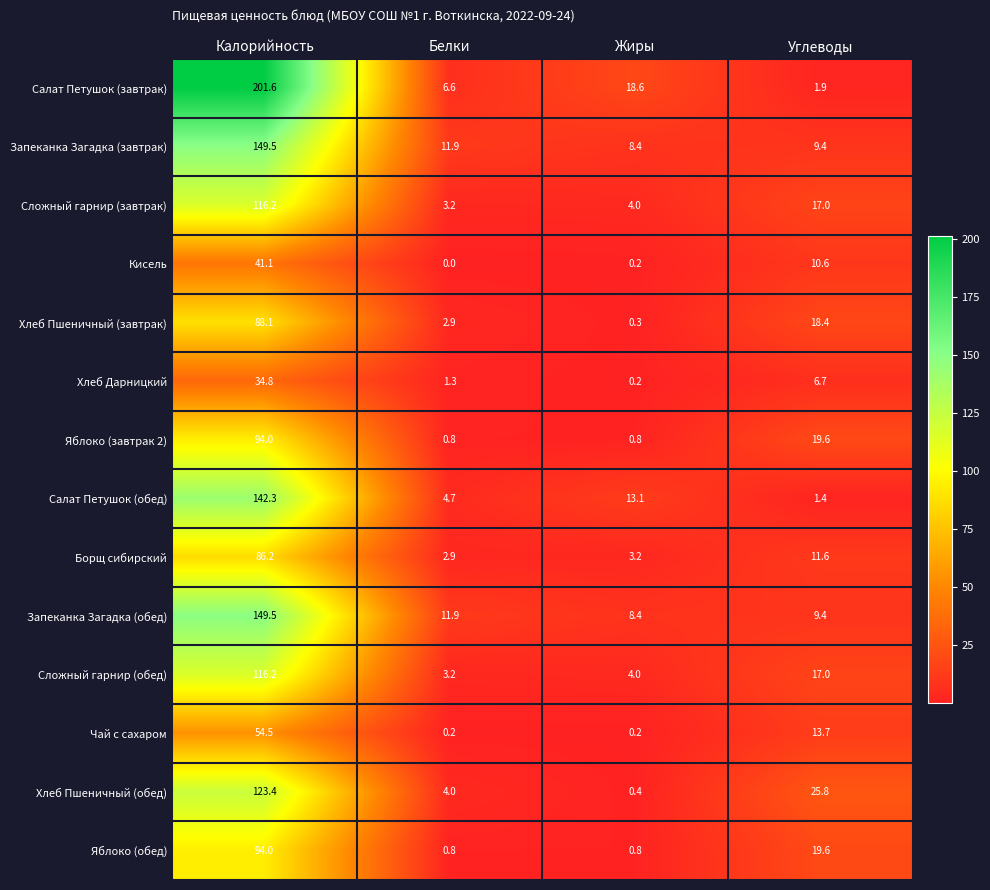

What is the difference between the second highest and minimum values in the Хлеб Дарницкий series?

6.5